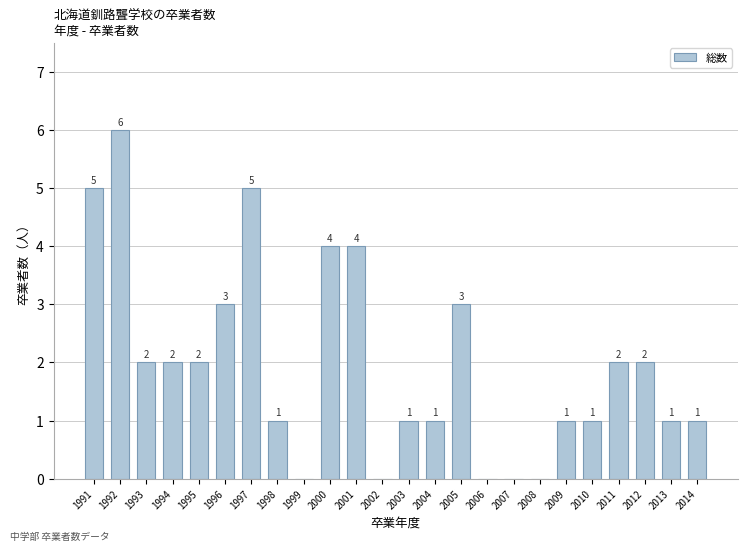

Reading left to right, extract all data points from this chart.

5	6	2	2	2	3	5	1	0	4	4	0	1	1	3	0	0	0	1	1	2	2	1	1